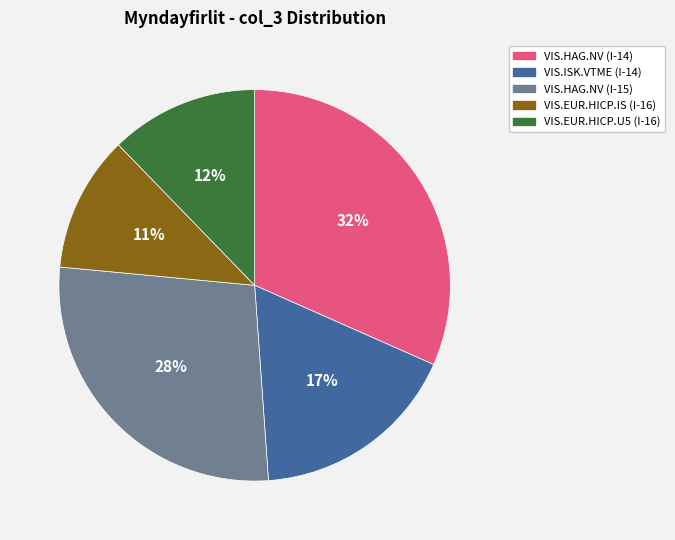

Does any single category account for the majority?

No